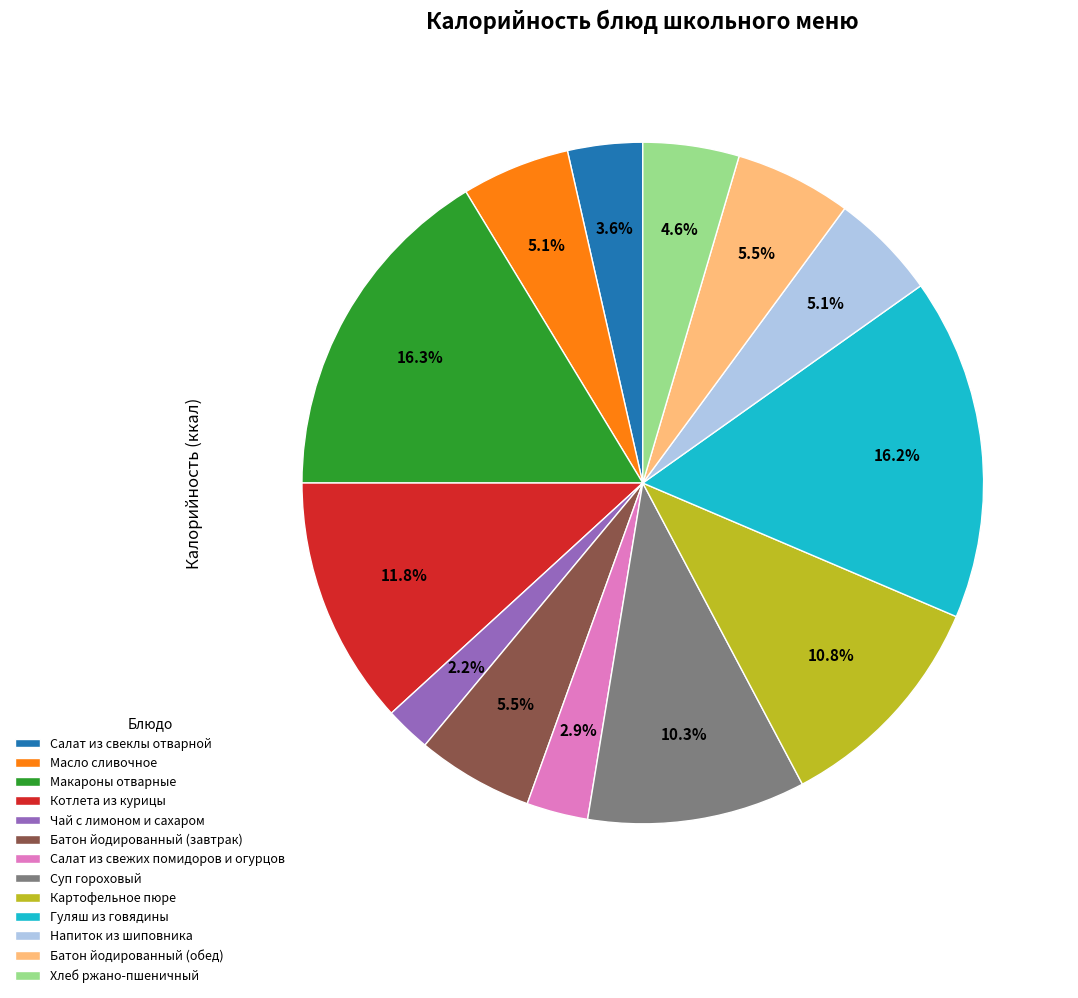

Is the sum of Картофельное пюре and Напиток из шиповника greater than half?

No